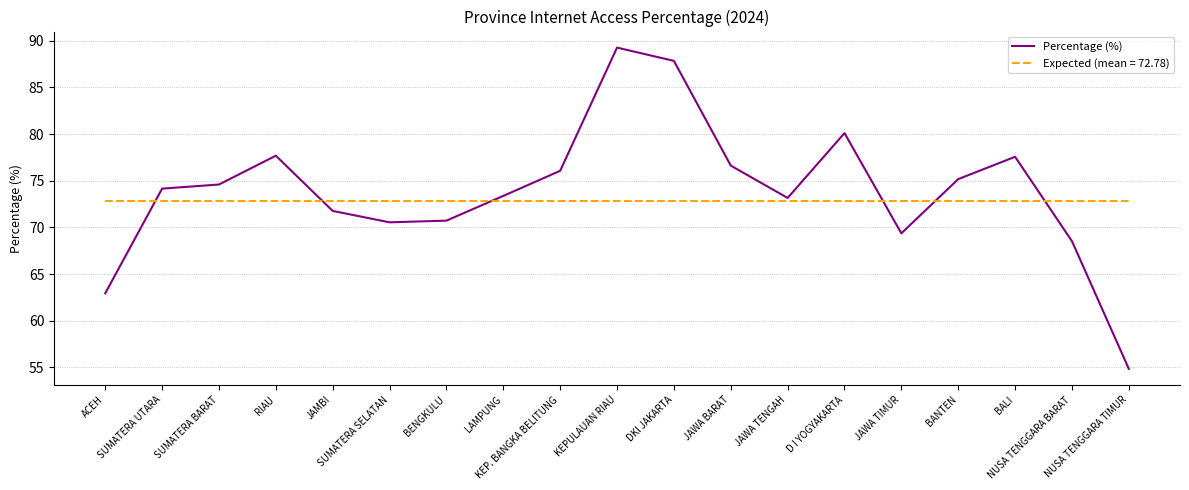

What is the maximum value shown in the chart?

89.3